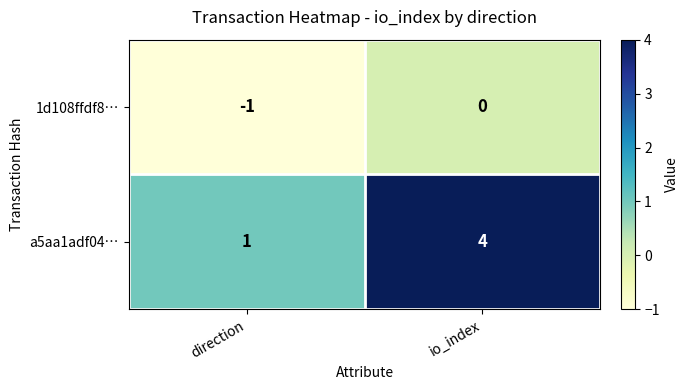

How many series are shown in this chart?

2